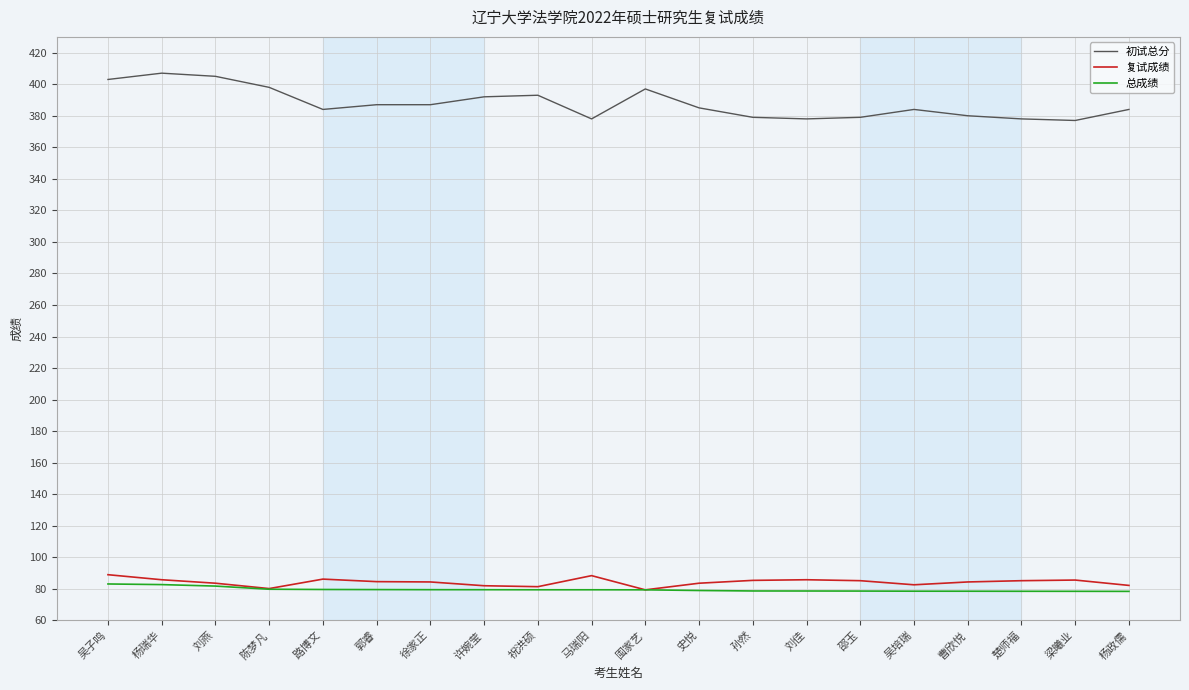

What is the sum of the 总成绩 values at 邵玉 and 祝洪硕?

158.1